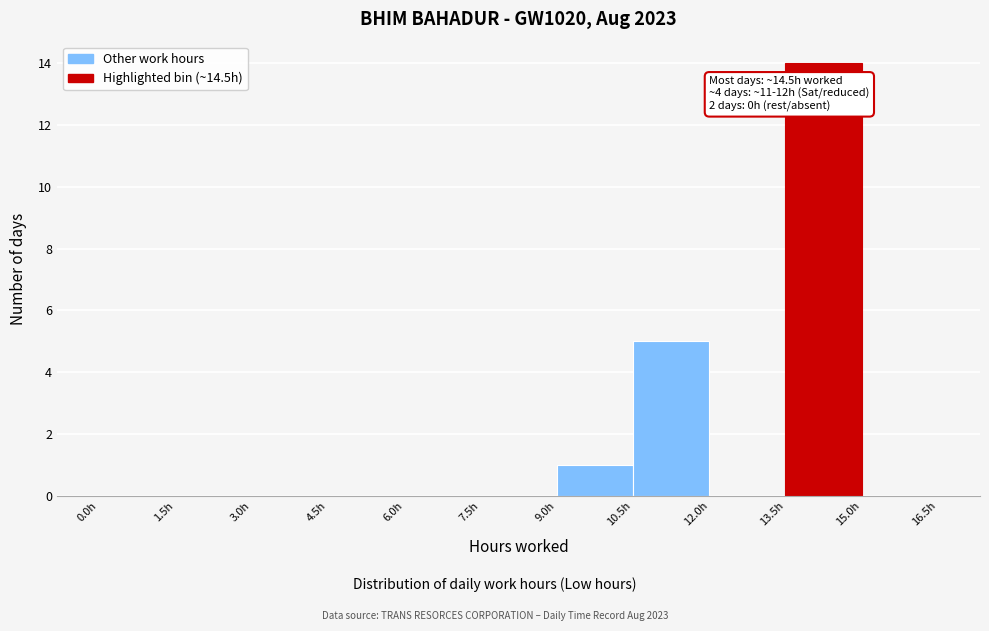

Which range on the x-axis has the tallest bar?

13.5 to 15.0